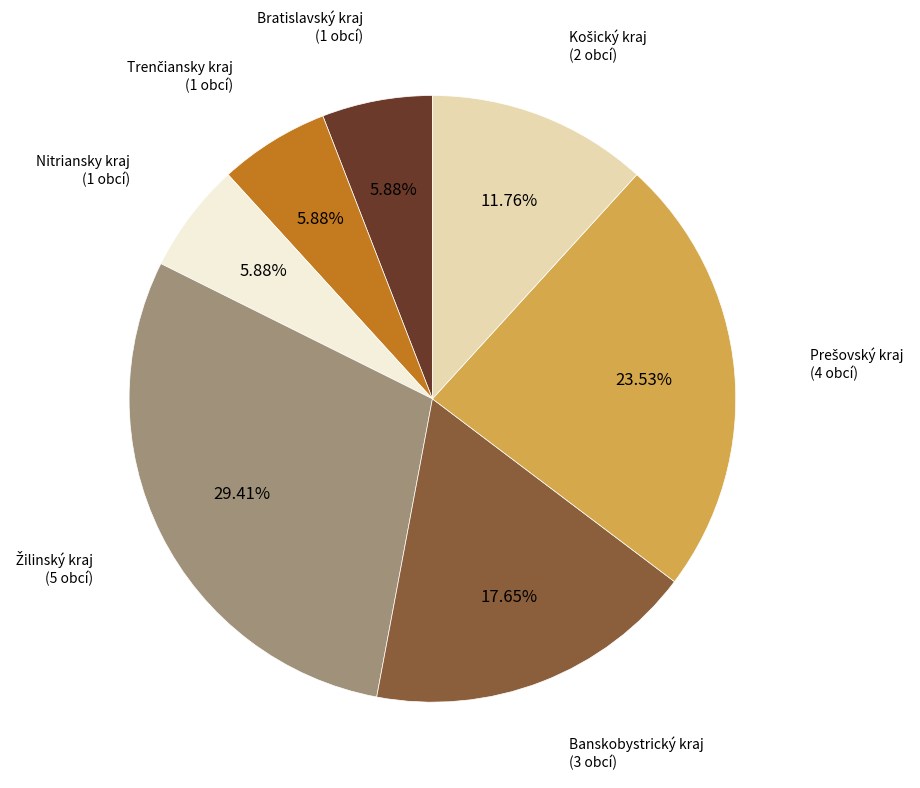

Is there any slice that represents more than half of the pie?

No